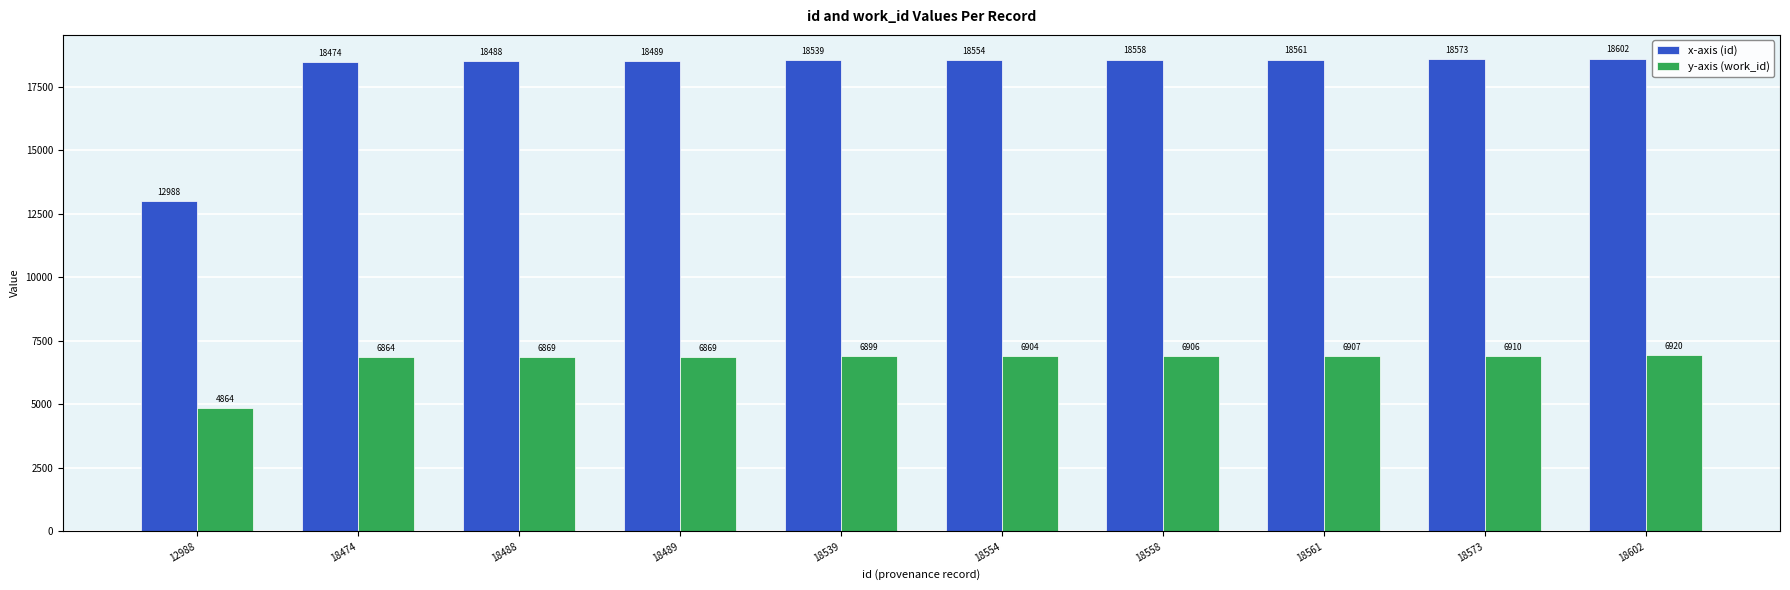

What is the difference between the highest and lowest values at 18539?

11640